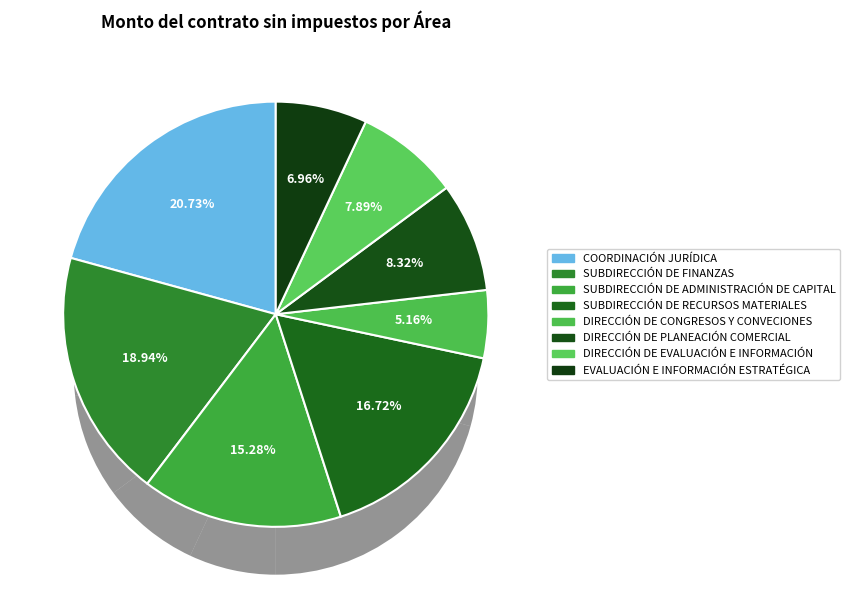

To the nearest percent, what is the average slice percentage?

12%